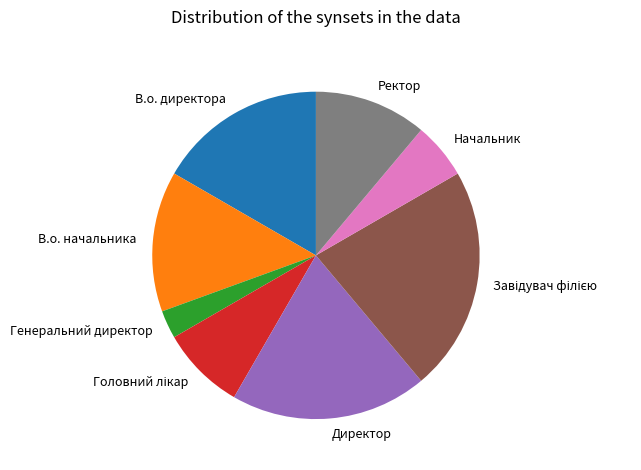

Is there any slice that represents more than half of the pie?

No